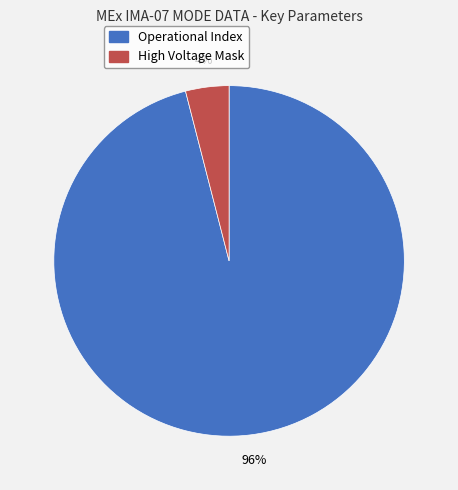

Rank the categories by value from lowest to highest.

High Voltage Mask, Operational Index